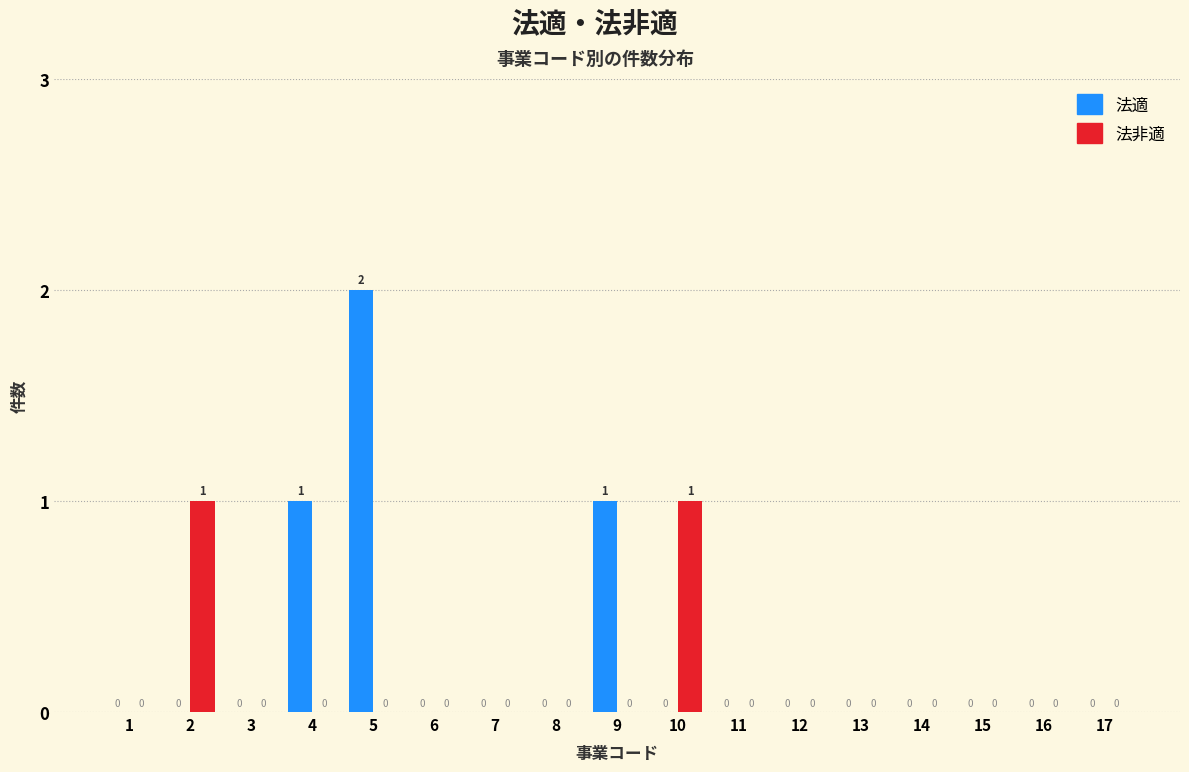

Reading right to left, transcribe all the data shown in this chart.

法適: 17=0	16=0	15=0	14=0	13=0	12=0	11=0	10=0	9=1	8=0	7=0	6=0	5=2	4=1	3=0	2=0	1=0
法非適: 17=0	16=0	15=0	14=0	13=0	12=0	11=0	10=1	9=0	8=0	7=0	6=0	5=0	4=0	3=0	2=1	1=0